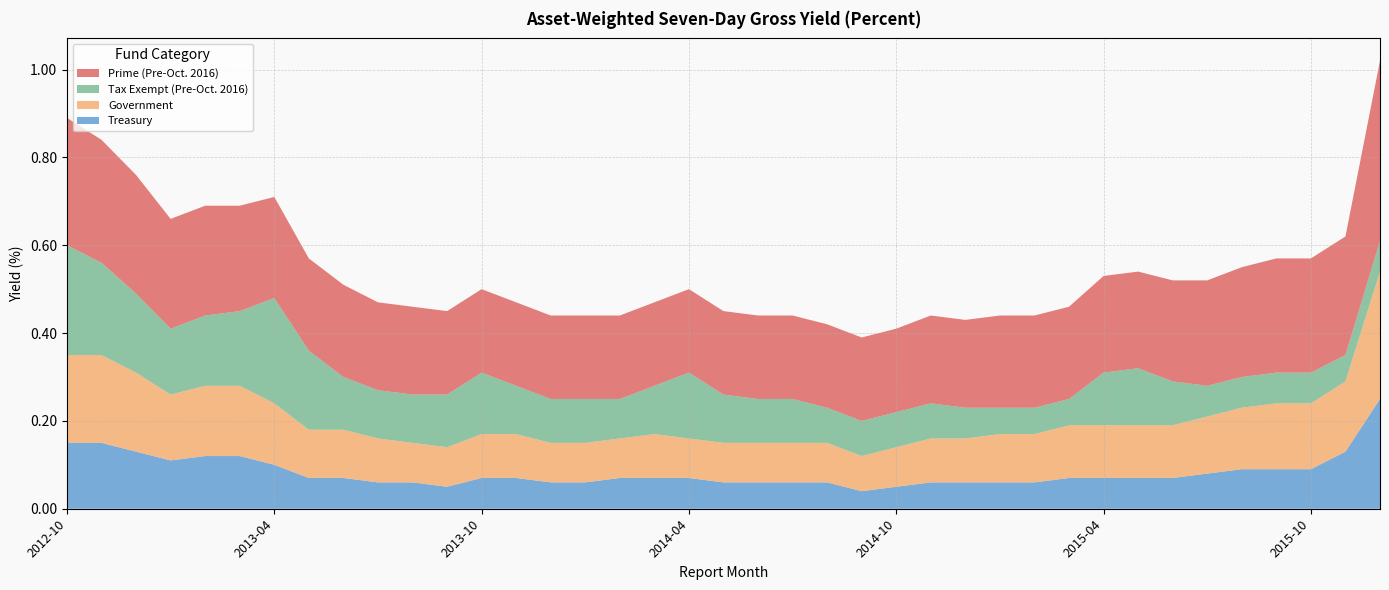

Reading right to left, list all the values displayed in this chart.

Treasury: 0.2	0.1	0.1	0.1	0.1	0.1	0.1	0.1	0.1	0.1	0.1	0.1	0.1	0.1	0.1	0.0	0.1	0.1	0.1	0.1	0.1	0.1	0.1	0.1	0.1	0.1	0.1	0.1	0.1	0.1	0.1	0.1	0.1	0.1	0.1	0.1	0.1	0.1	0.1
Government: 0.3	0.2	0.1	0.1	0.1	0.1	0.1	0.1	0.1	0.1	0.1	0.1	0.1	0.1	0.1	0.1	0.1	0.1	0.1	0.1	0.1	0.1	0.1	0.1	0.1	0.1	0.1	0.1	0.1	0.1	0.1	0.1	0.1	0.2	0.2	0.1	0.2	0.2	0.2
Tax Exempt (Pre-Oct. 2016): 0.1	0.1	0.1	0.1	0.1	0.1	0.1	0.1	0.1	0.1	0.1	0.1	0.1	0.1	0.1	0.1	0.1	0.1	0.1	0.1	0.1	0.1	0.1	0.1	0.1	0.1	0.1	0.1	0.1	0.1	0.1	0.2	0.2	0.2	0.2	0.1	0.2	0.2	0.2
Prime (Pre-Oct. 2016): 0.4	0.3	0.3	0.3	0.2	0.2	0.2	0.2	0.2	0.2	0.2	0.2	0.2	0.2	0.2	0.2	0.2	0.2	0.2	0.2	0.2	0.2	0.2	0.2	0.2	0.2	0.2	0.2	0.2	0.2	0.2	0.2	0.2	0.2	0.2	0.2	0.3	0.3	0.3